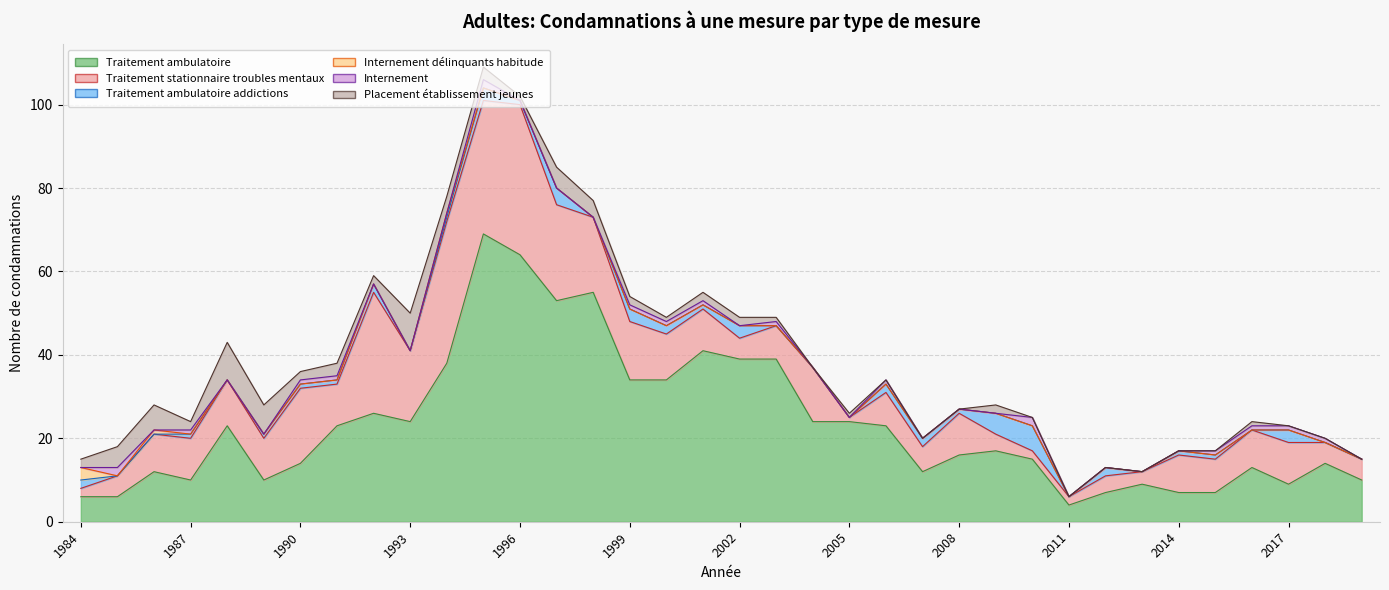

What are all the series names shown in the legend?

Traitement ambulatoire, Traitement stationnaire troubles mentaux, Traitement ambulatoire addictions, Internement délinquants habitude, Internement, Placement établissement jeunes